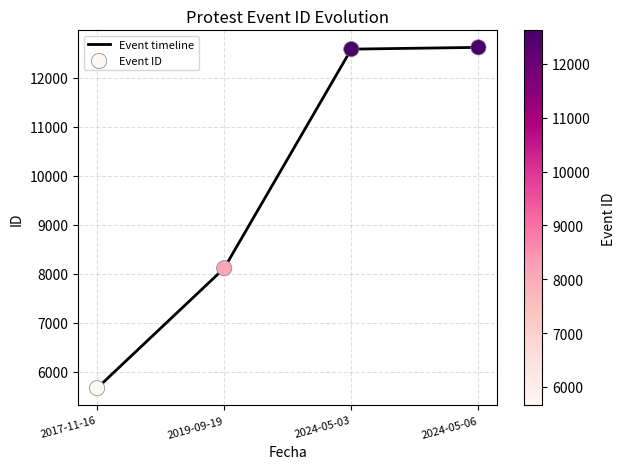

True or false: the data has more than 2 interior local peaks.

False